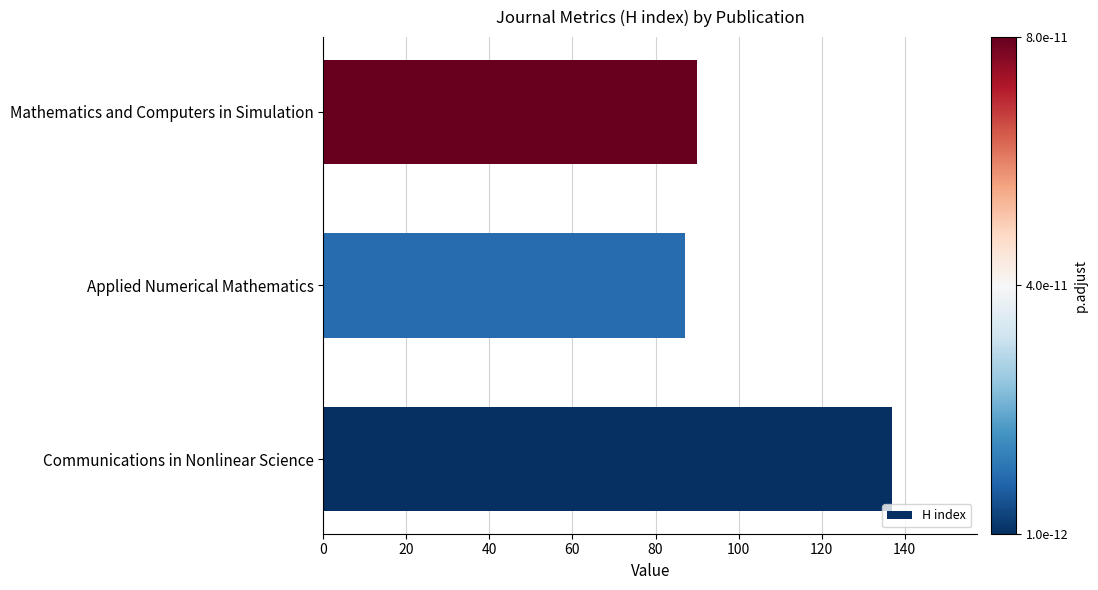

List the labels in order of value, largest first.

Communications in Nonlinear Science, Mathematics and Computers in Simulation, Applied Numerical Mathematics